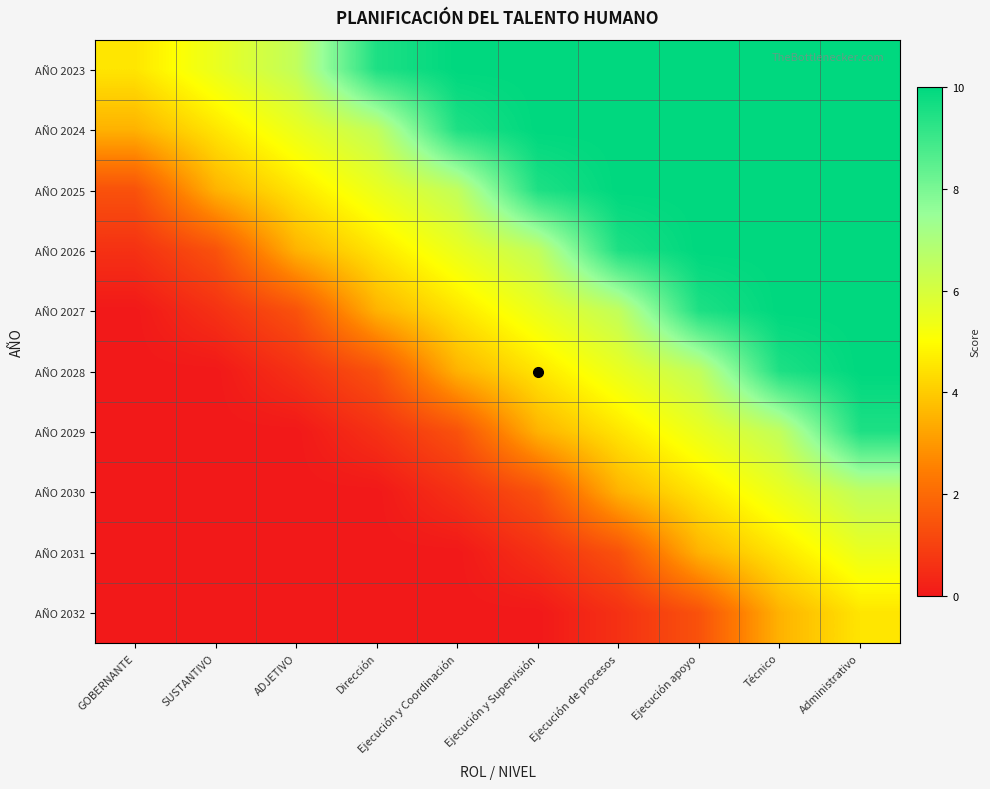

List the series in order of their peak value, lowest first.

AÑO 2032, AÑO 2031, AÑO 2030, AÑO 2029, AÑO 2023, AÑO 2024, AÑO 2025, AÑO 2026, AÑO 2027, AÑO 2028